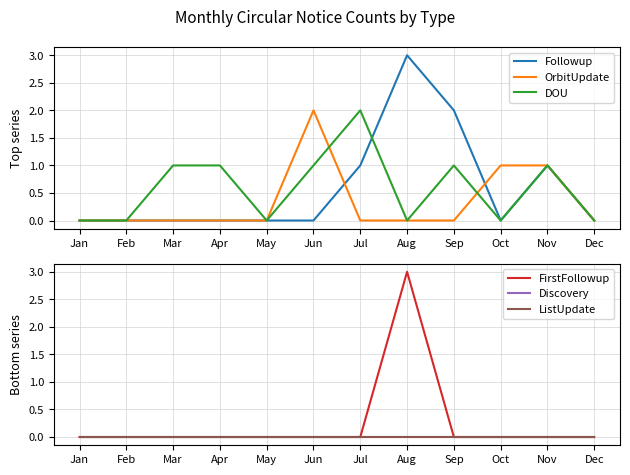

How many data points in DOU are above 1?

1